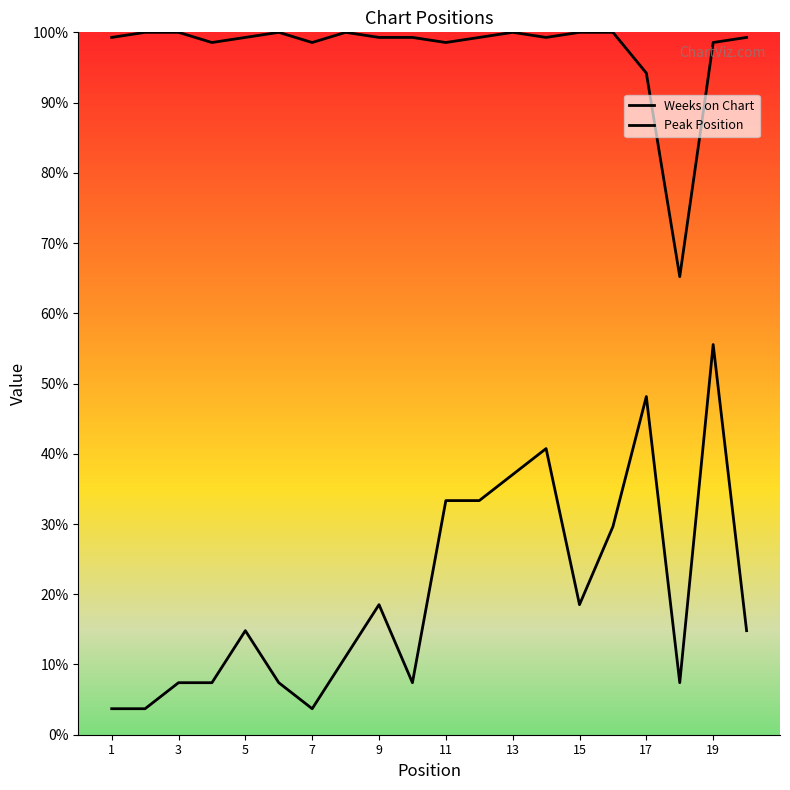

List the series in order of their overall mean, lowest first.

Peak Position, Weeks on Chart